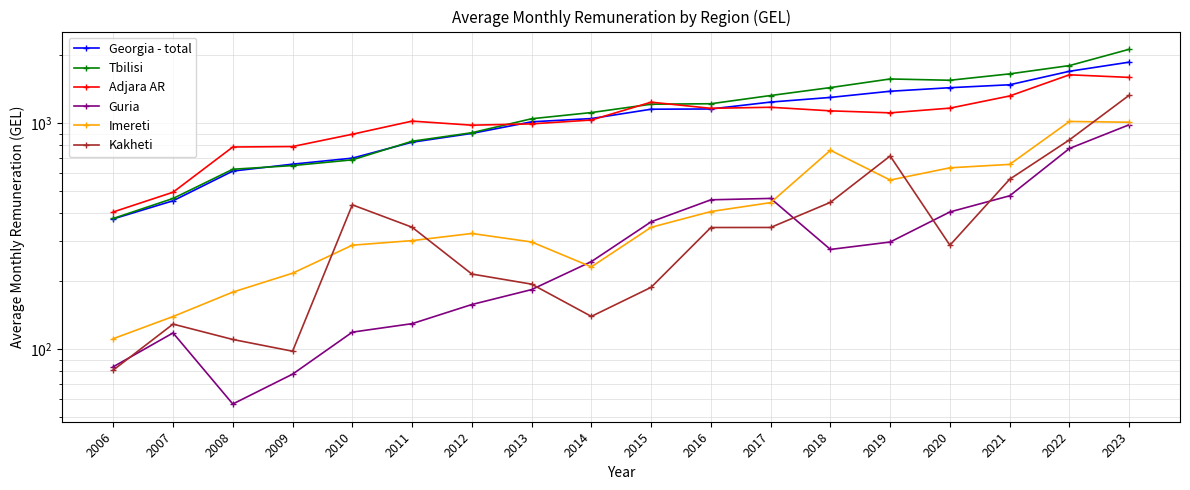

Where does the Adjara AR series first go above 1111?

2015